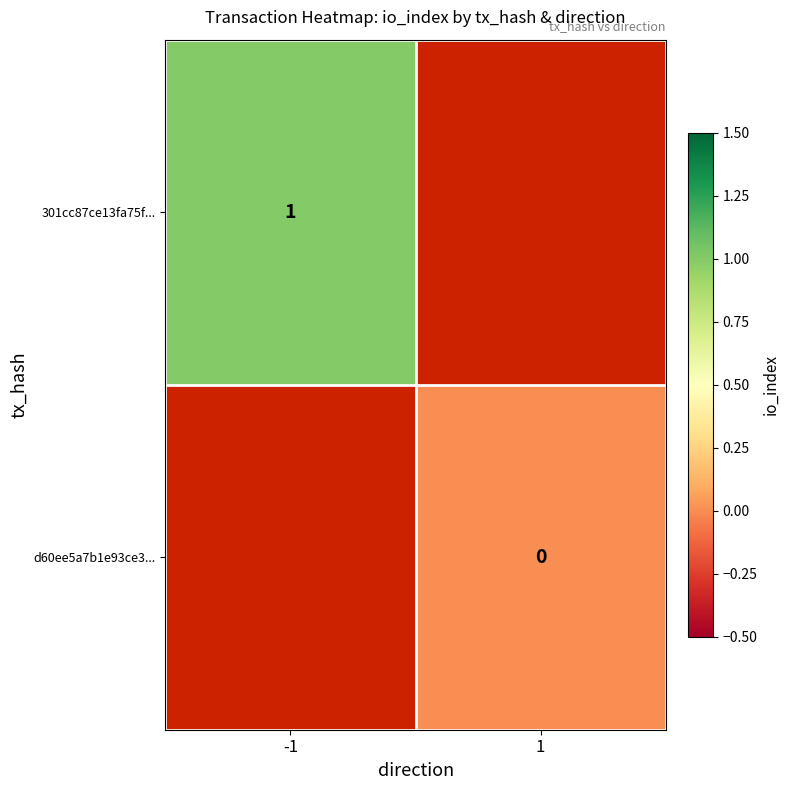

What is the greatest value displayed?

1.0